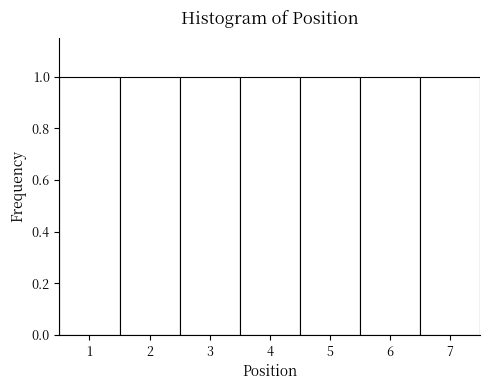

Reading left to right, list every bar in this chart as the range it spans on the x-axis followed by its height. The values are not printed on the chart, so give them approximately, as read against the axis.

0.5 to 1.5: 1
1.5 to 2.5: 1
2.5 to 3.5: 1
3.5 to 4.5: 1
4.5 to 5.5: 1
5.5 to 6.5: 1
6.5 to 7.5: 1